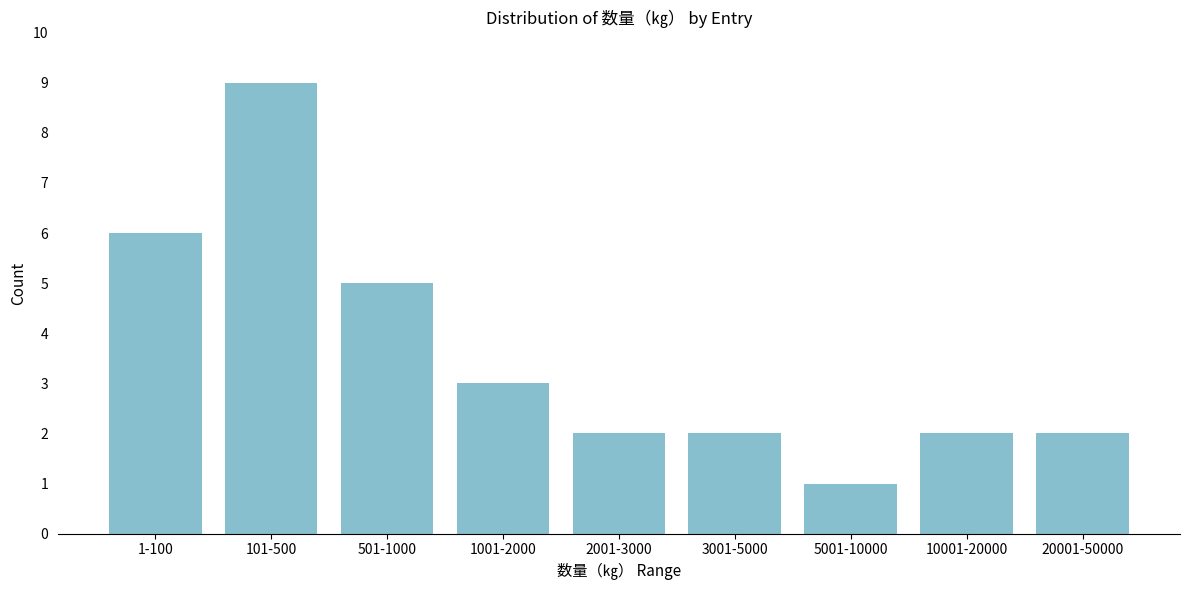

Reading left to right, what are all the values shown in this chart?

6	9	5	3	2	2	1	2	2